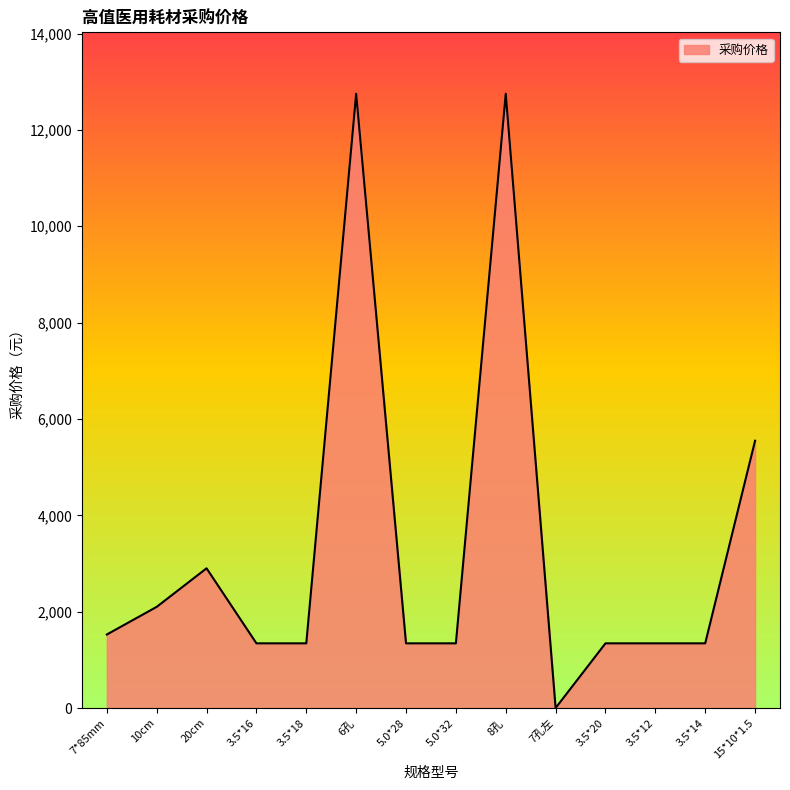

Reading left to right, extract all data points from this chart.

1526	2100	2900	1343	1343	12750	1343	1343	12750	1	1343	1343	1343	5548